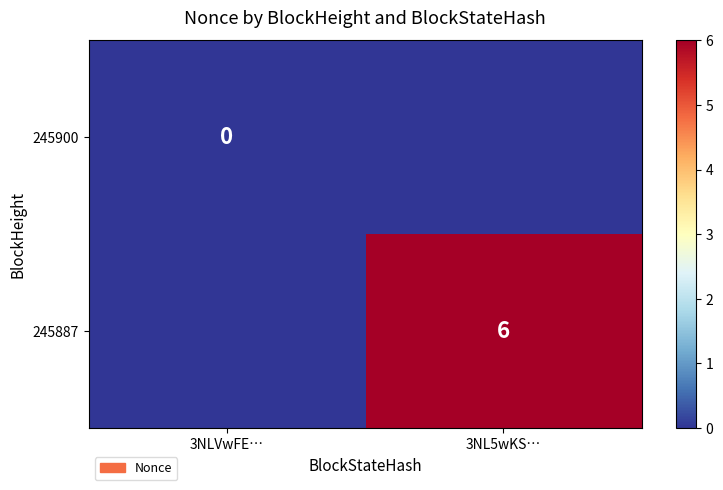

The 245887 series shows 6 at 3NL5wKS…. True or false?

True